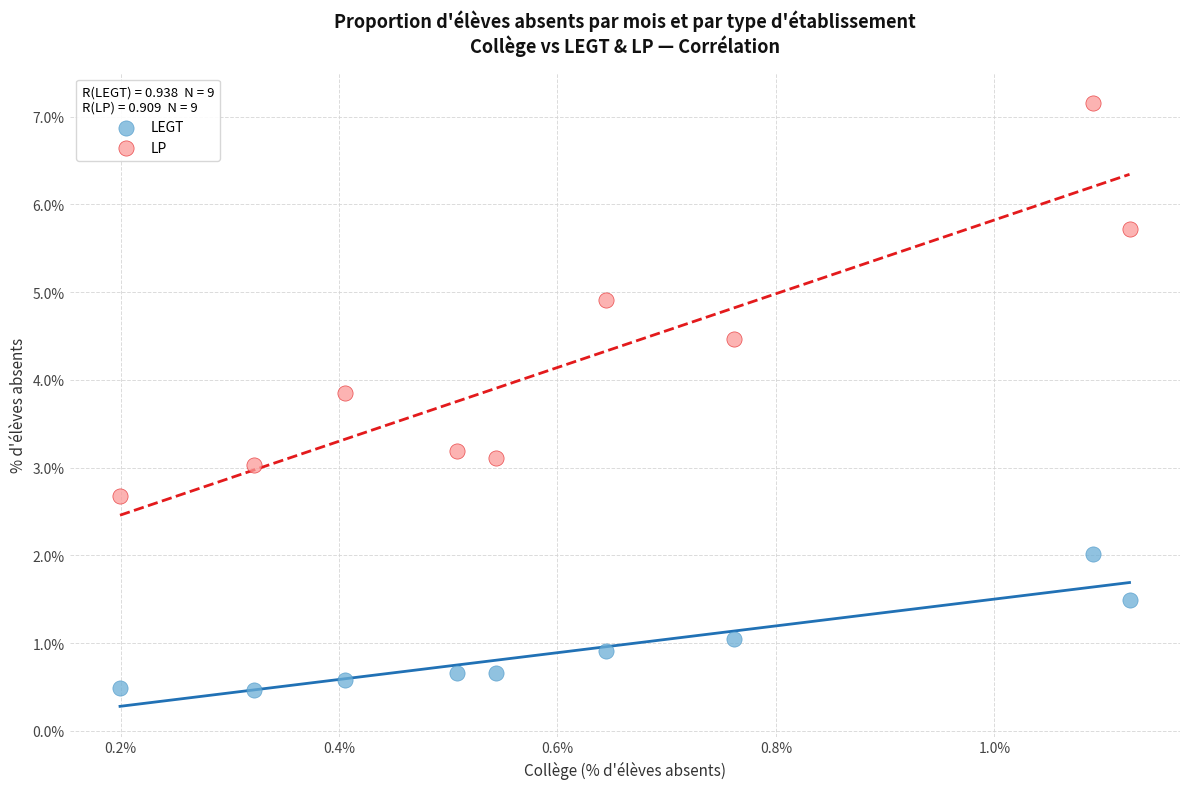

Which series has the widest spread of Y values?

LP